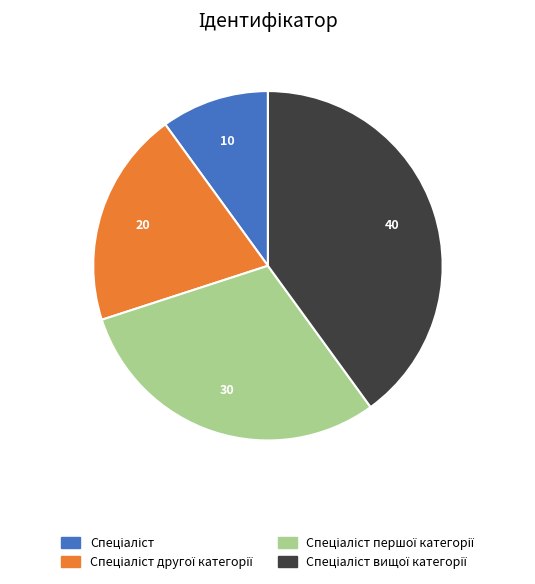

Is there any slice that represents more than half of the pie?

No